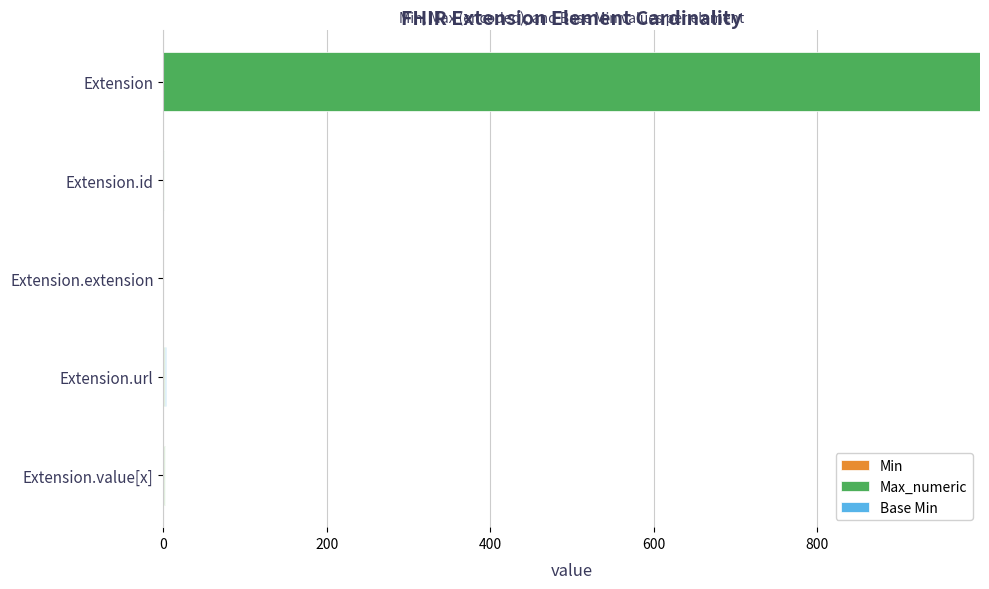

At which category is the sum across all series the highest?

Extension